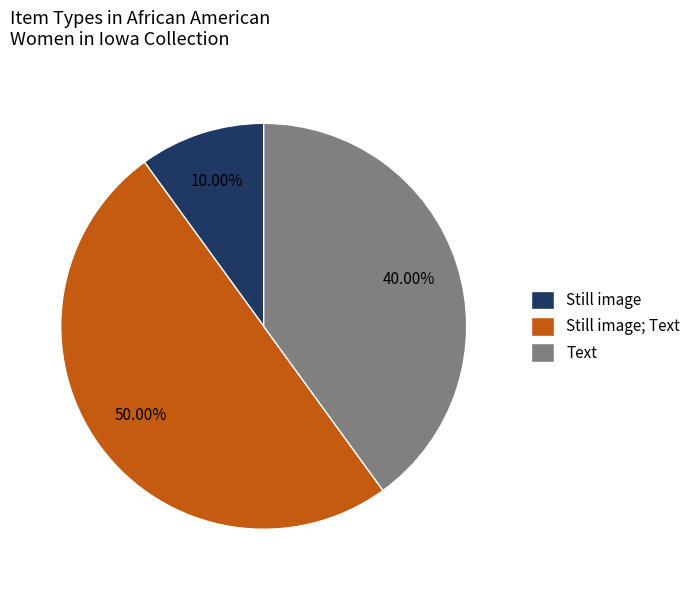

What percentage is the Text slice, to the nearest percent?

40%